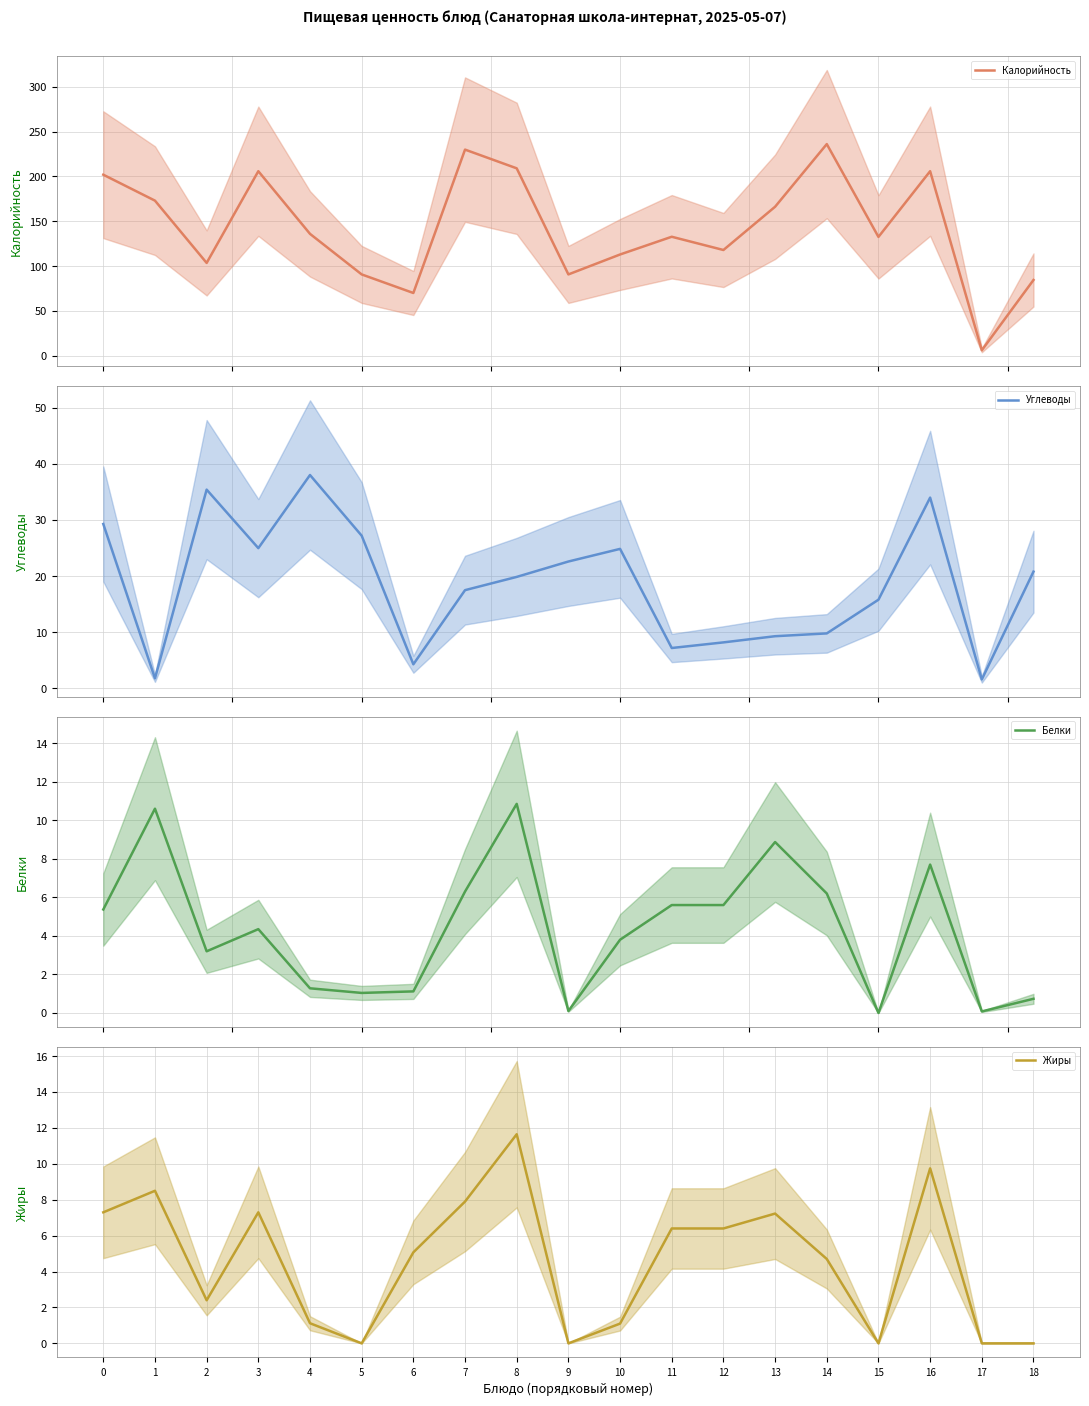

True or false: Жиры has more than 2 interior local peaks.

True